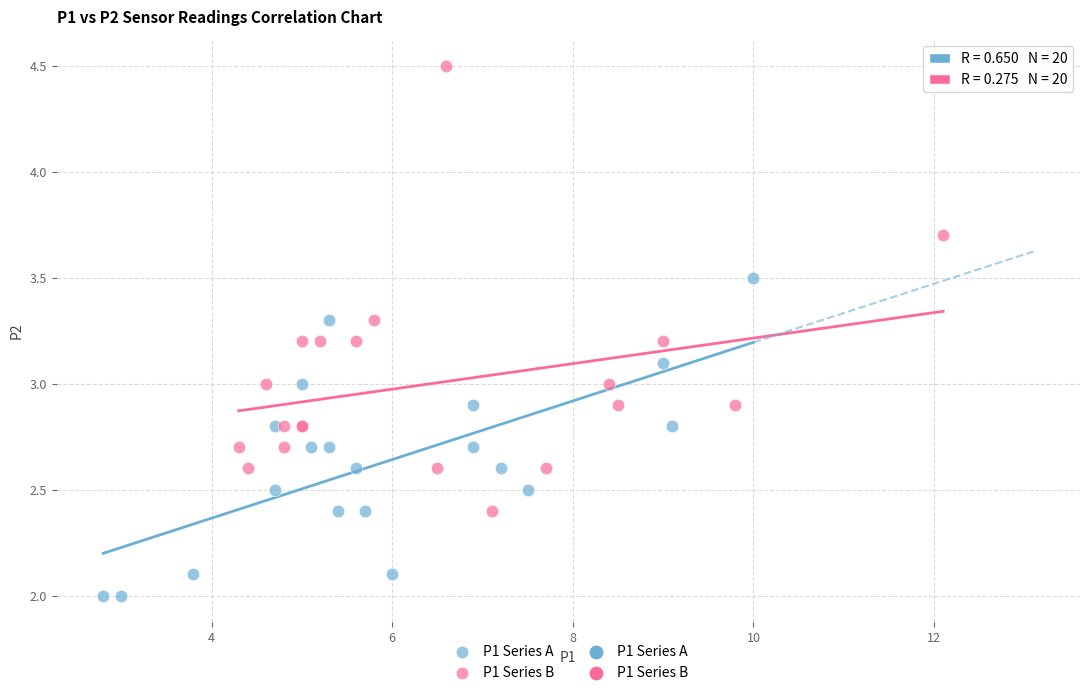

Which series contains the highest Y value?

P1 Series B